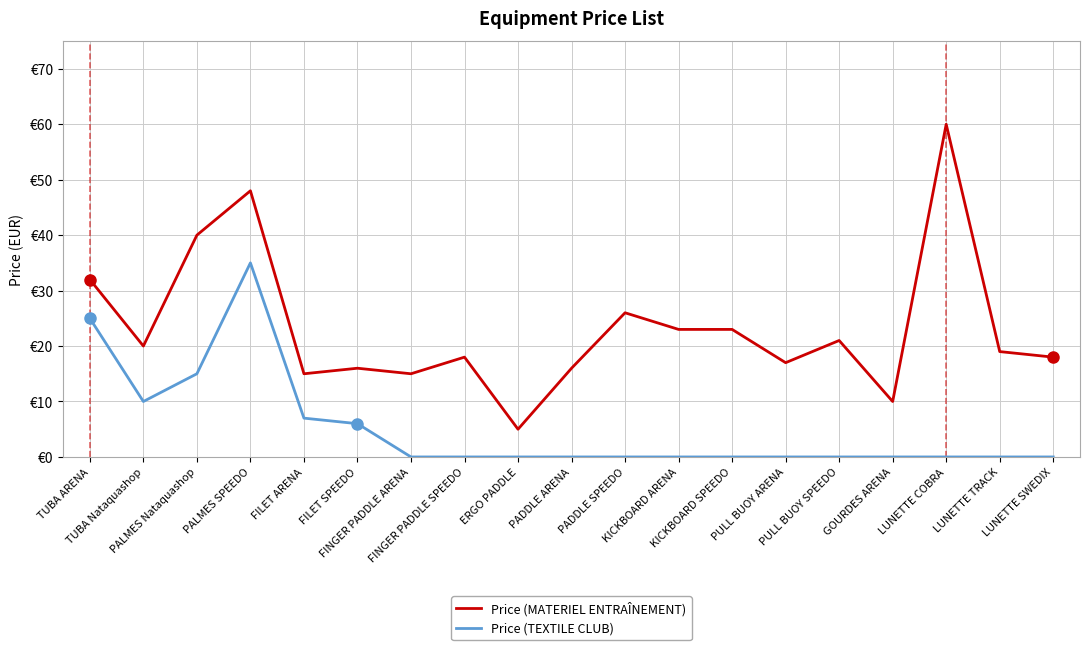

What is the difference between the highest and lowest values at LUNETTE SWEDIX?

18